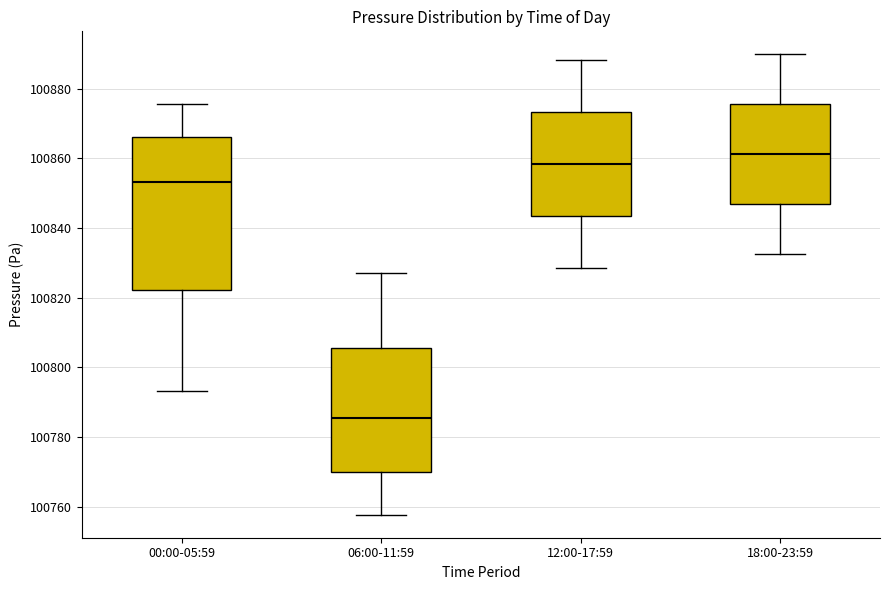

Reading left to right, transcribe this box plot: for each box, give where its median line is, the range the box spans, and where its two whiskers end, as read against the y-axis. The values are not printed on the chart, so give them approximately, as read against the axis.

00:00-05:59: median 100854, box 100822 to 100866, whiskers 100794 to 100876
06:00-11:59: median 100786, box 100770 to 100806, whiskers 100758 to 100828
12:00-17:59: median 100858, box 100844 to 100874, whiskers 100828 to 100888
18:00-23:59: median 100862, box 100846 to 100876, whiskers 100832 to 100890